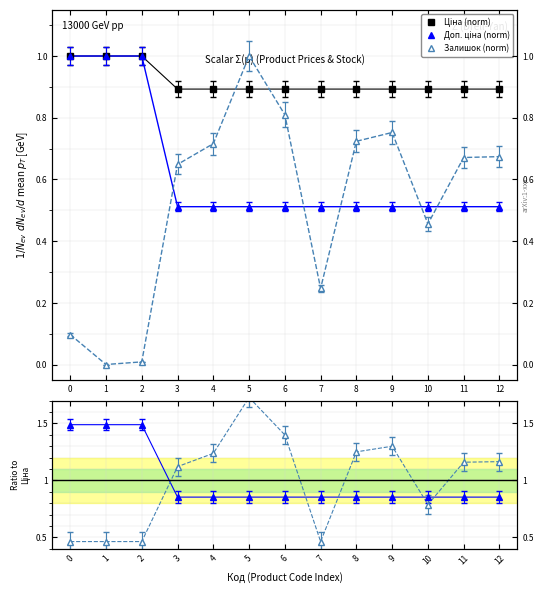

Which category has the lowest value in the Залишок (norm) series?

1